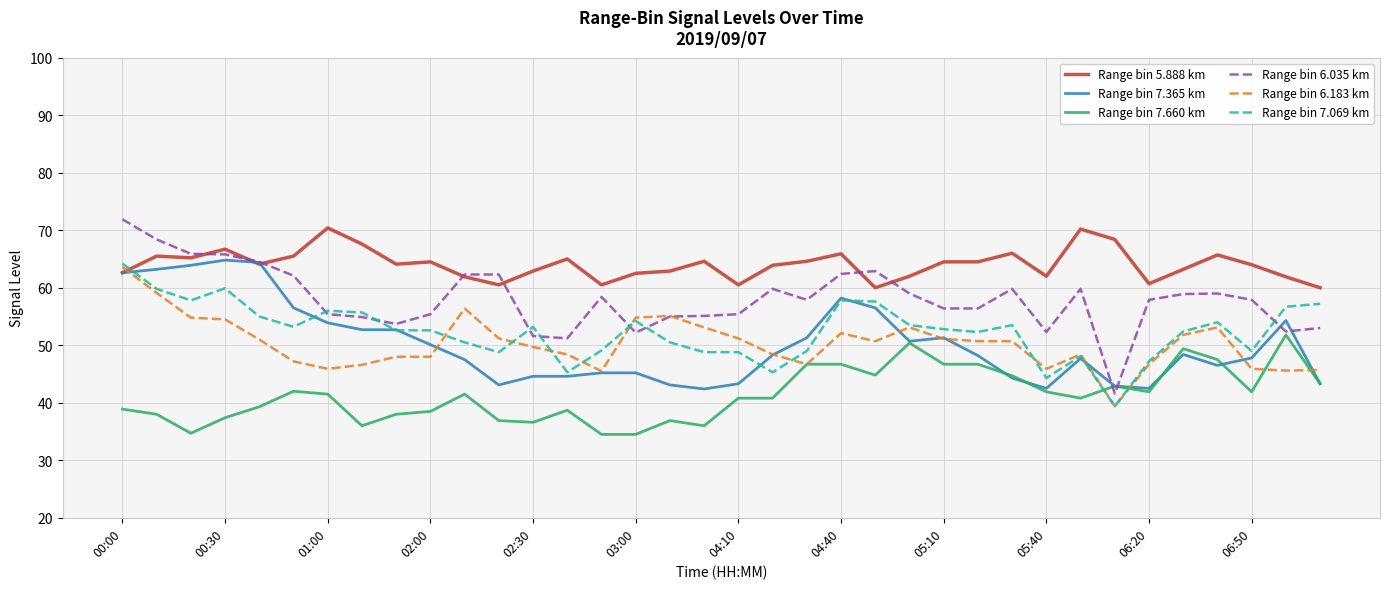

What is the minimum value shown in the chart?

34.5